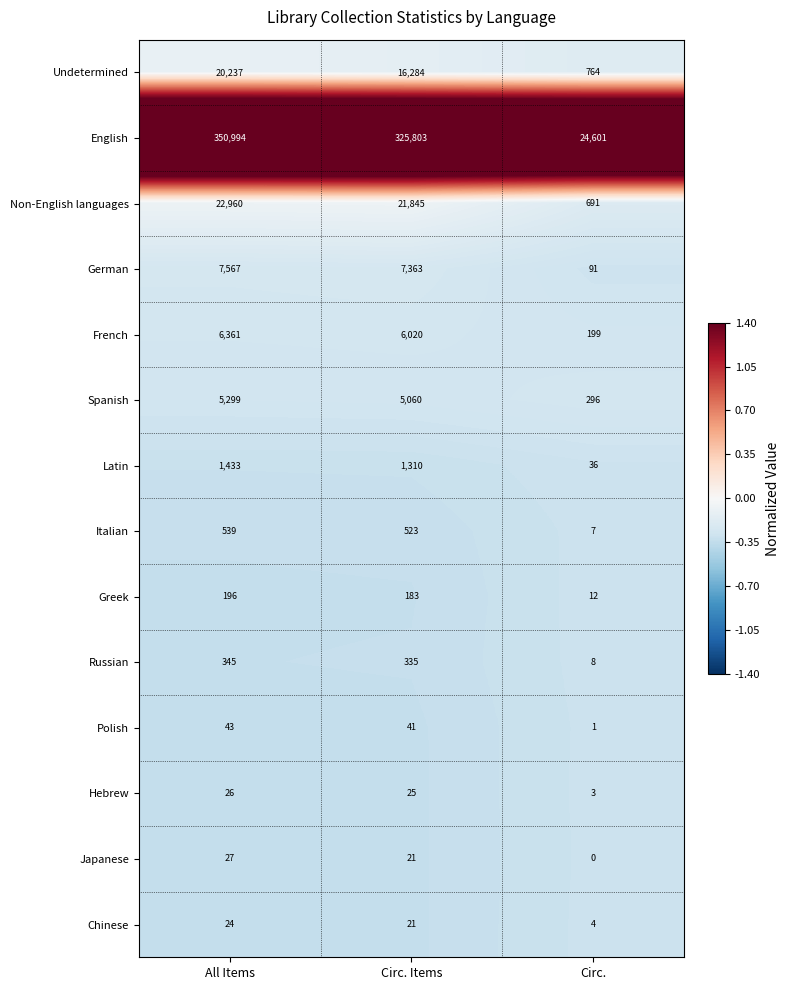

At which category is the sum across all series the highest?

All Items